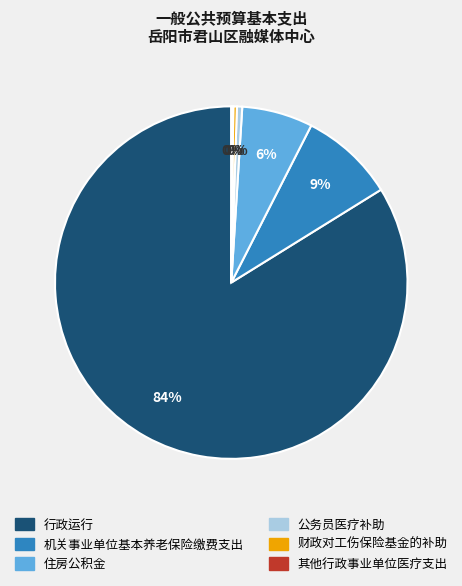

Between 公务员医疗补助 and 行政运行, which is larger?

行政运行